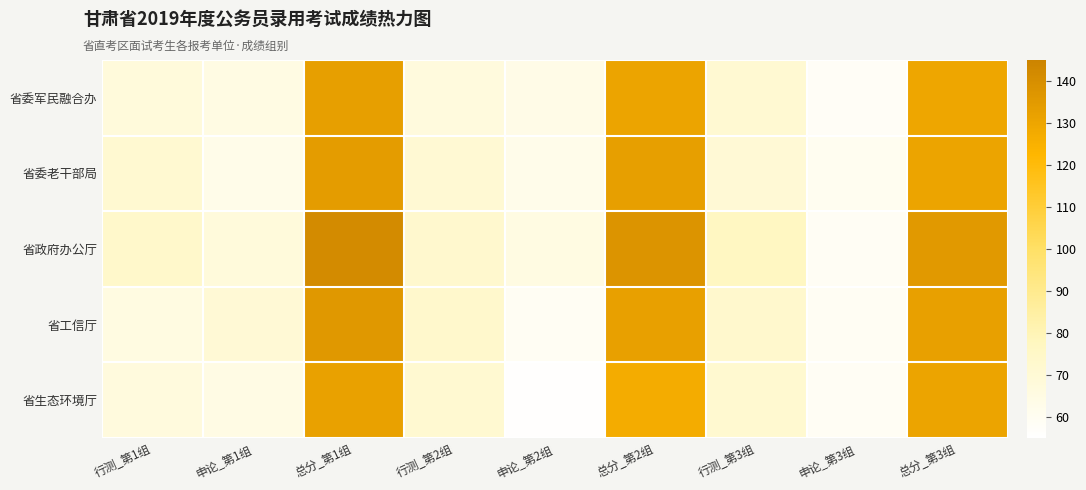

What is the difference between the highest and lowest values at 申论_第3组?

2.0